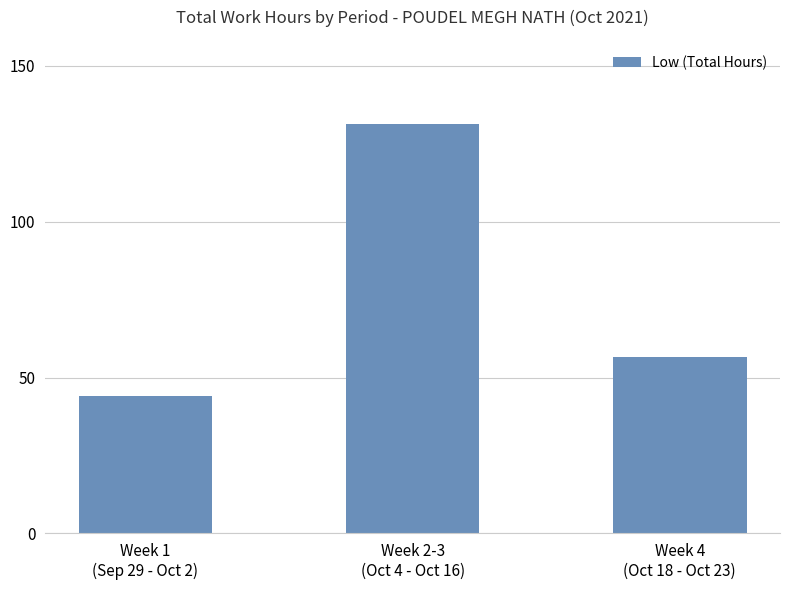

The value at Week 2-3
(Oct 4 - Oct 16) is 40.8. True or false?

False